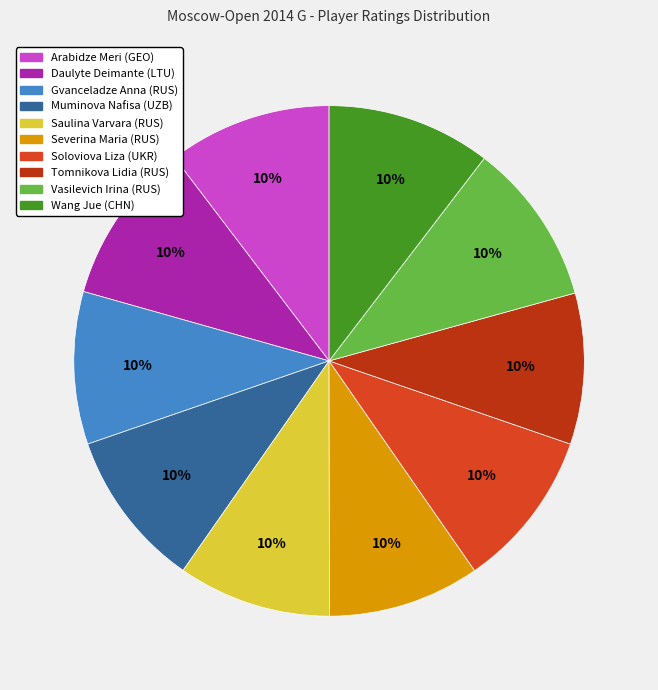

Is it true that Arabidze Meri (GEO) is 10% of the pie?

True